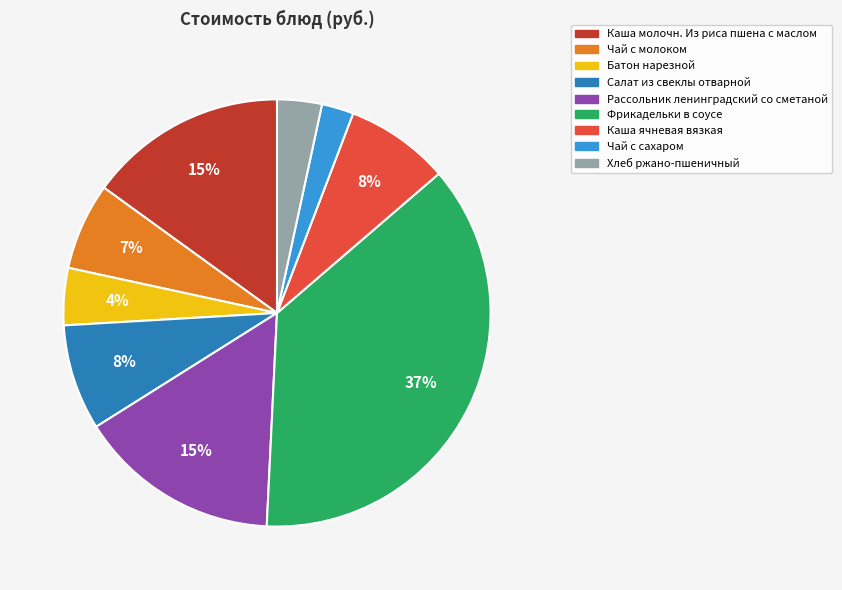

What is the largest slice in the pie chart?

Фрикадельки в соусе